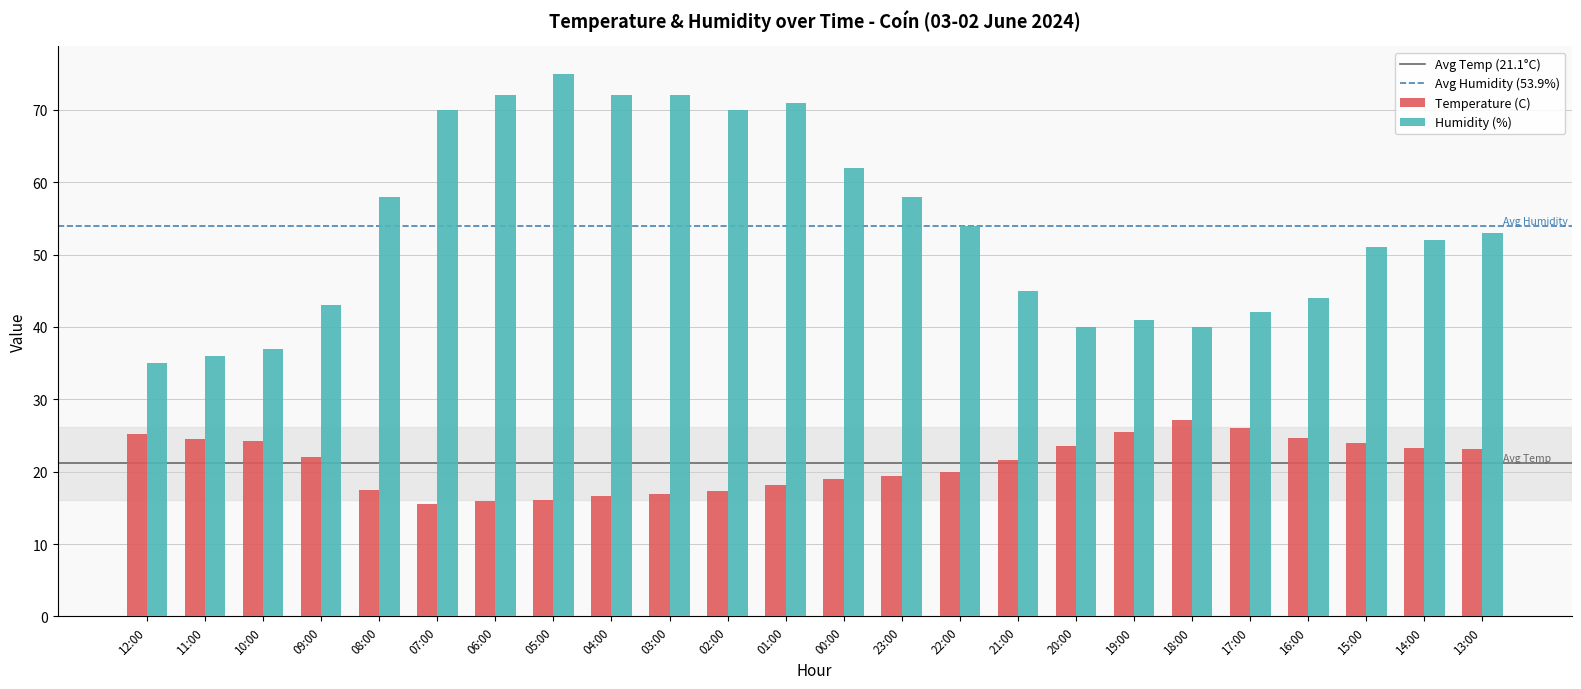

Does the chart contain stacked bars?

No